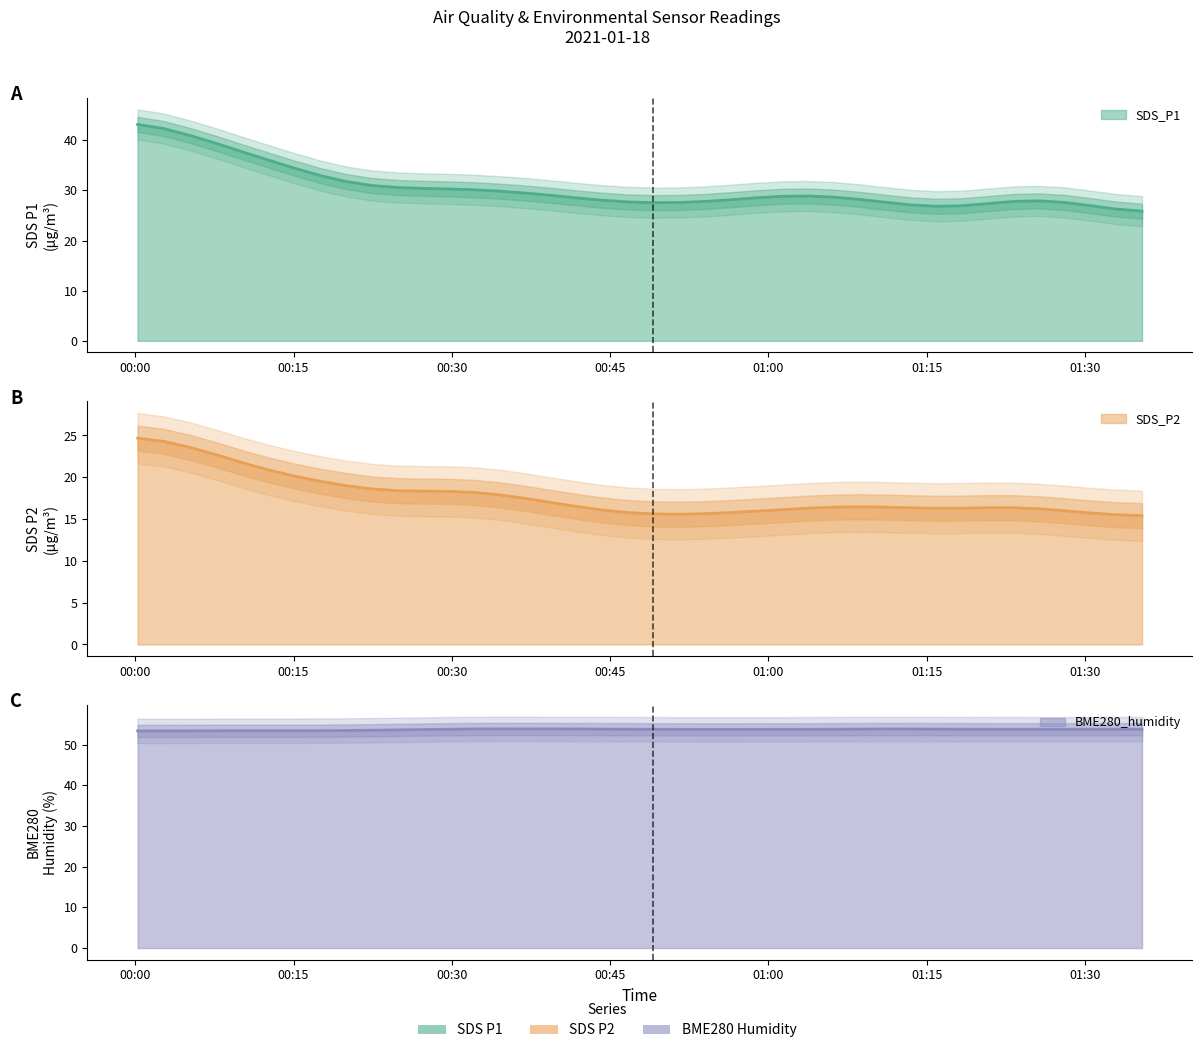

Rank the series at 2021/01/18 00:22:25 from highest to lowest value.

BME280_humidity, SDS_P1, SDS_P2